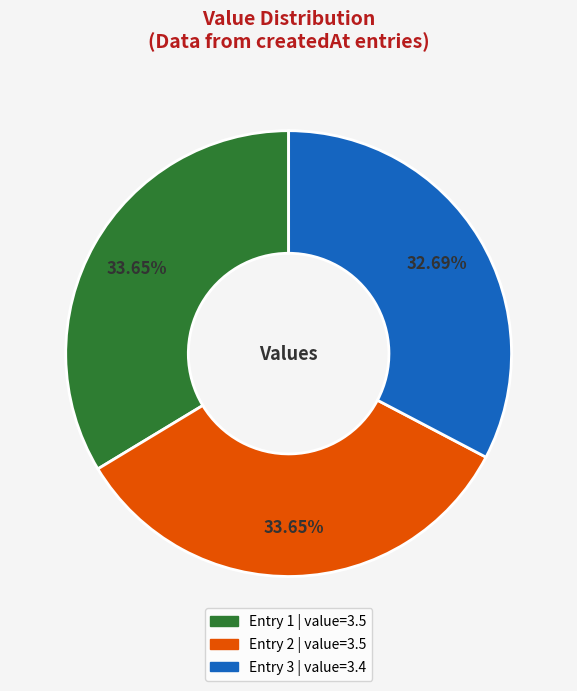

Does any single category account for the majority?

No